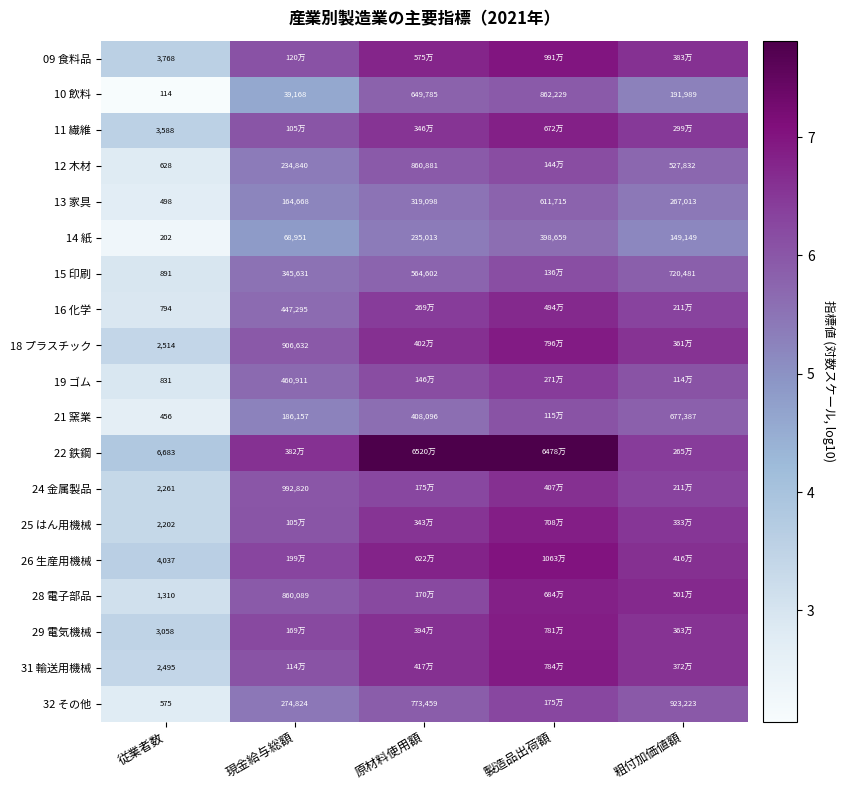

What is the greatest value displayed?

7.8